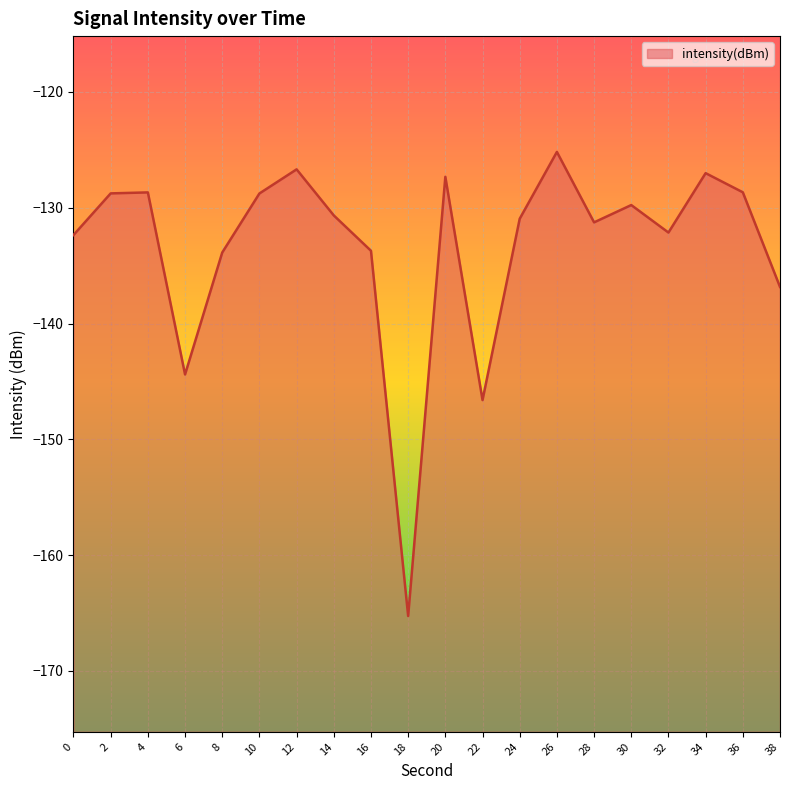

How many values are below -130?

11